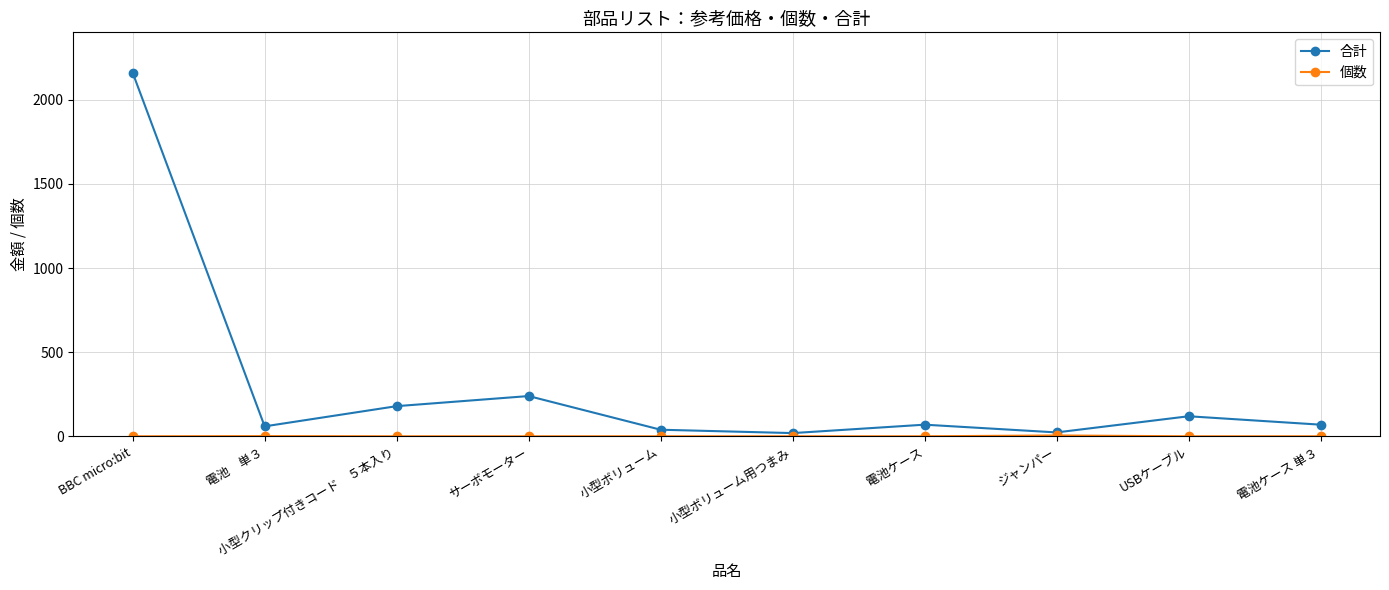

What is the label of the 5th point from the left?

小型ボリューム